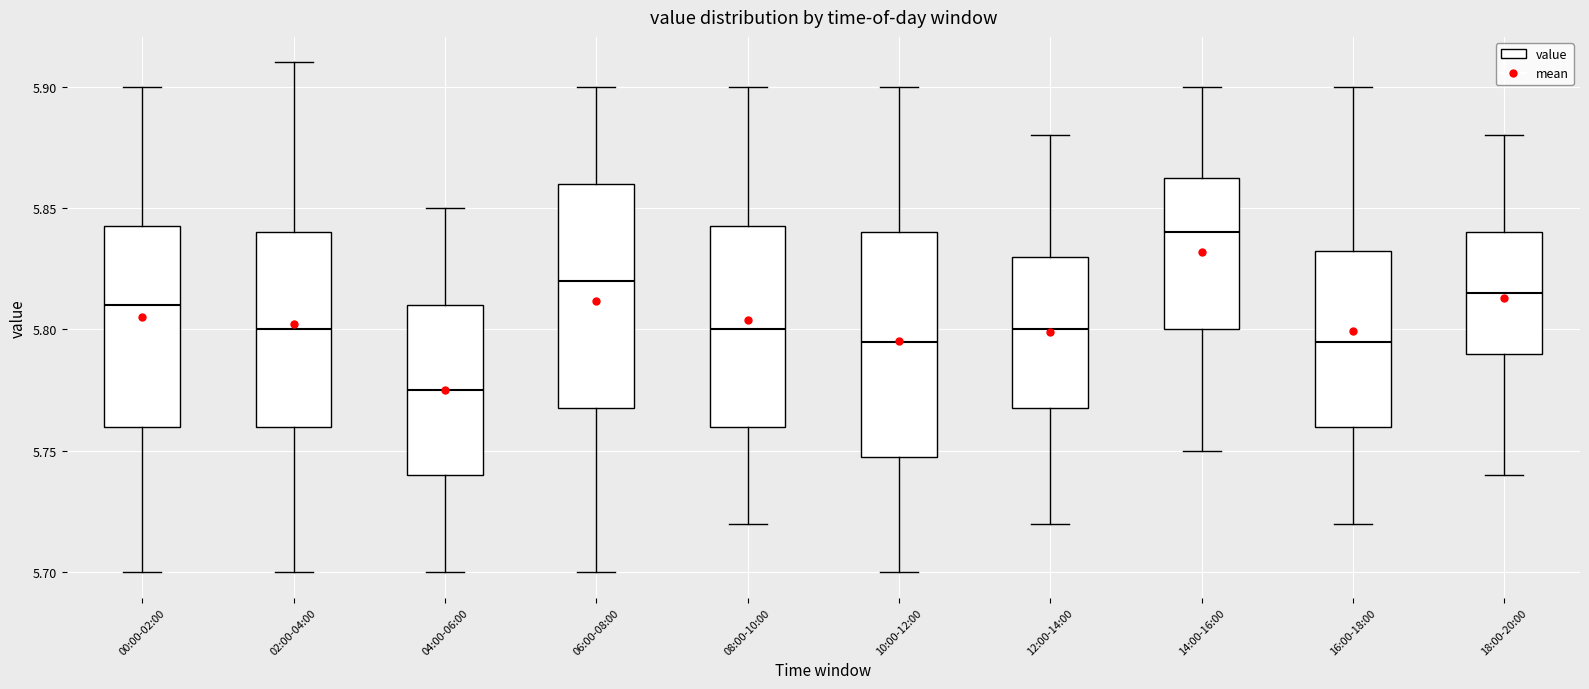

Where is the upper edge of the box for 10:00-12:00 on the y-axis? The values are not printed on the chart, so give them approximately, as read against the axis.

5.840